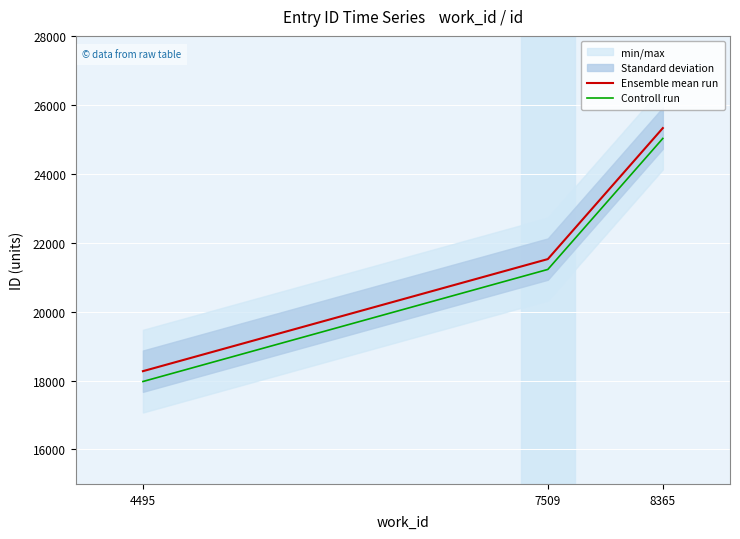

Which label corresponds to the smallest value in the chart?

4495